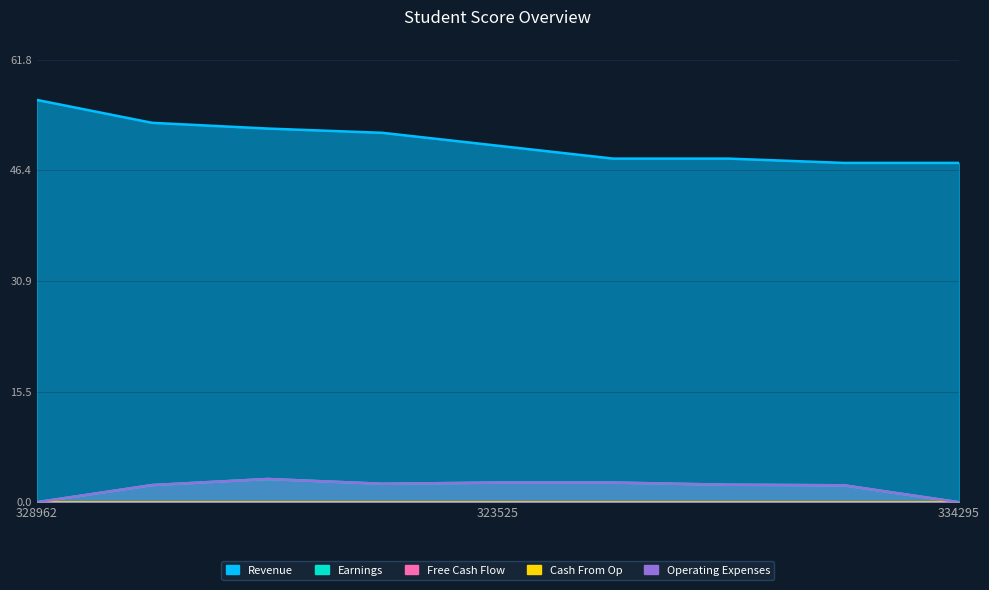

What is the average value of the Operating Expenses series?

2.1